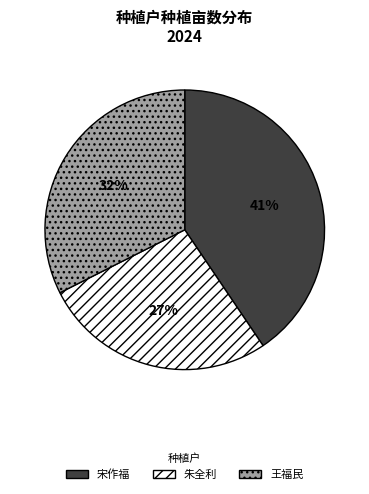

Approximately how many times larger is the value at 宋作福 compared to 朱全利?

1.5